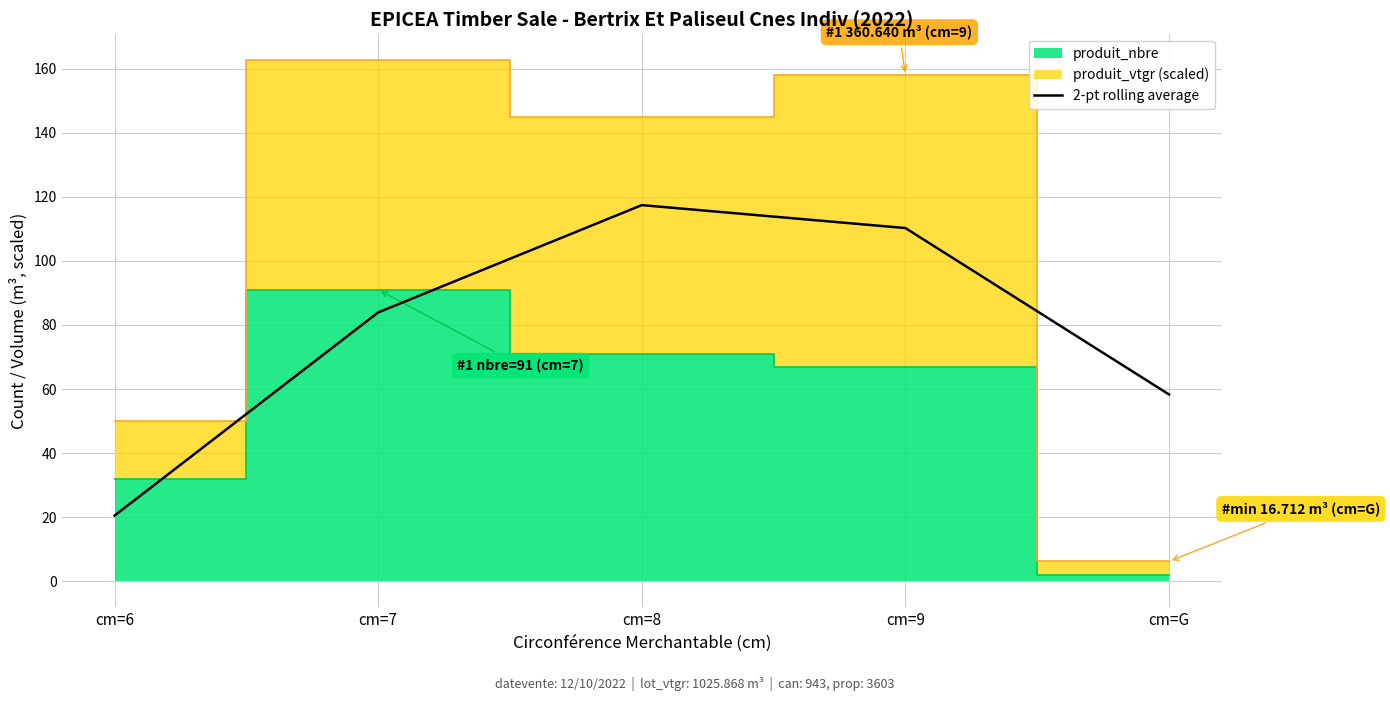

True or false: there are more than 2 points higher than both neighbors.

False